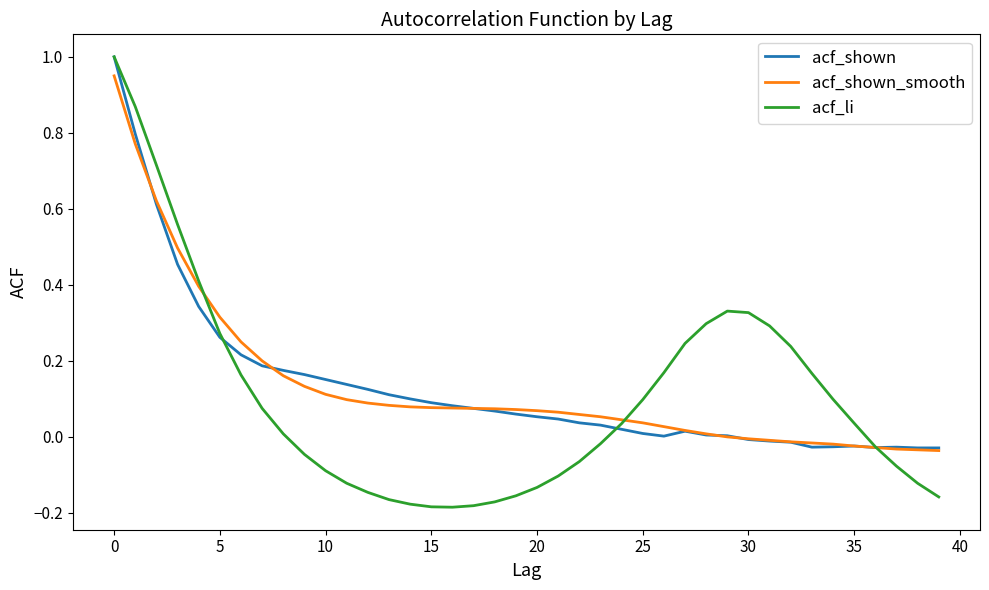

Which series has the widest spread of values?

acf_li